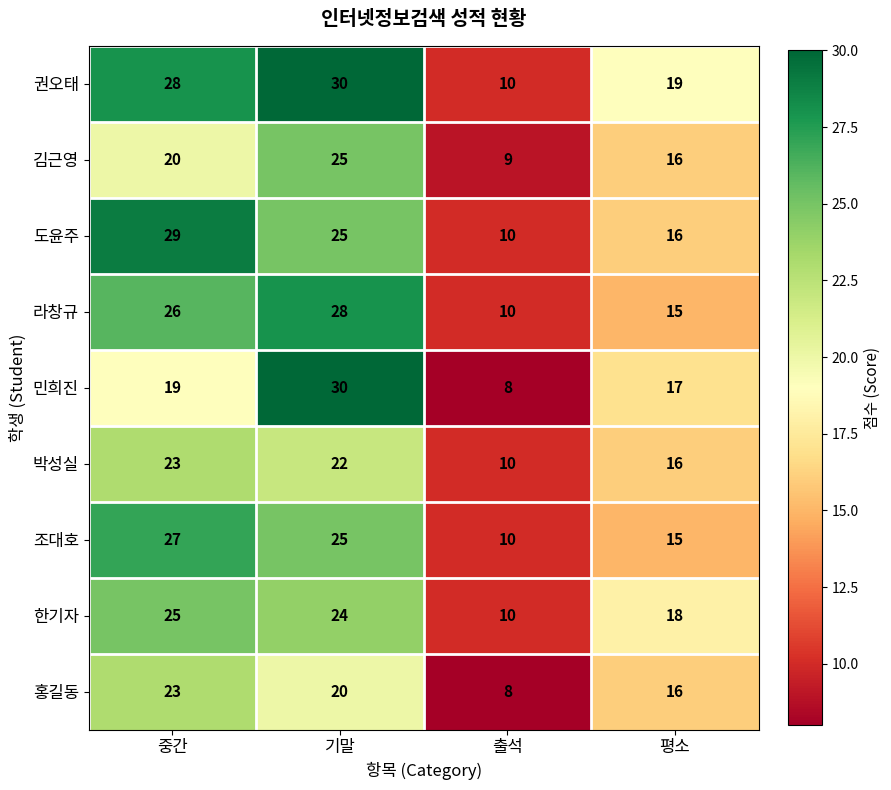

What is the sum of all 권오태 values?

87